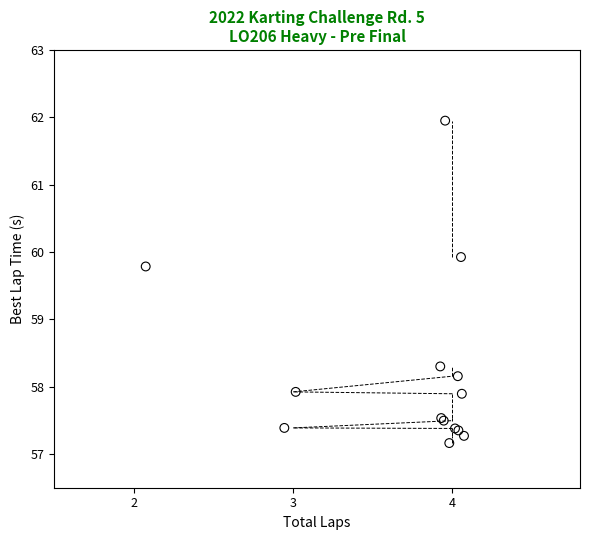

What Y value in the scatter plot is closest to 59?

58.3